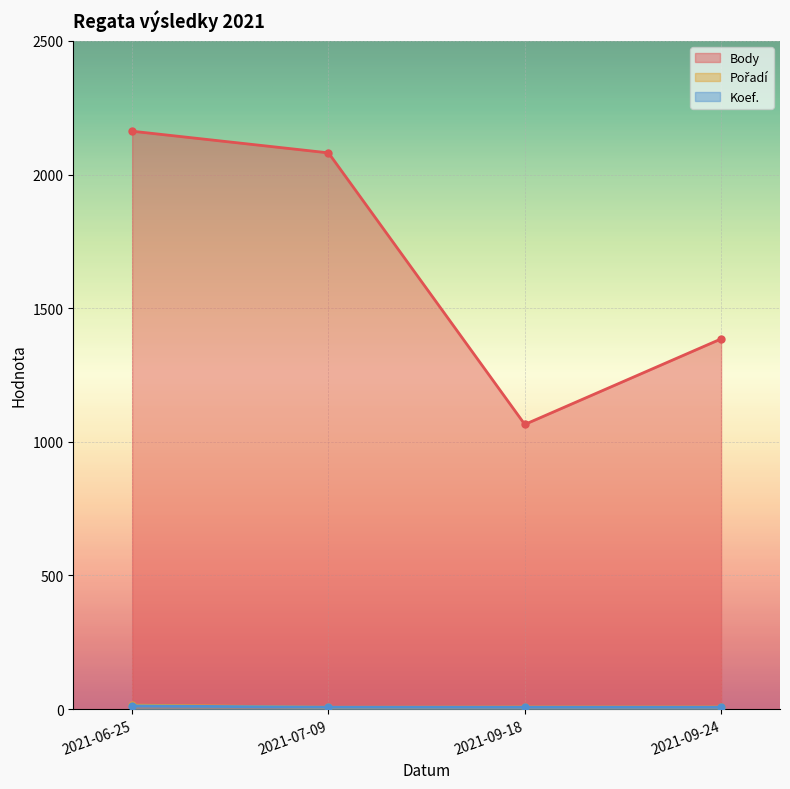

How many values in the Body series are below 2081?

2